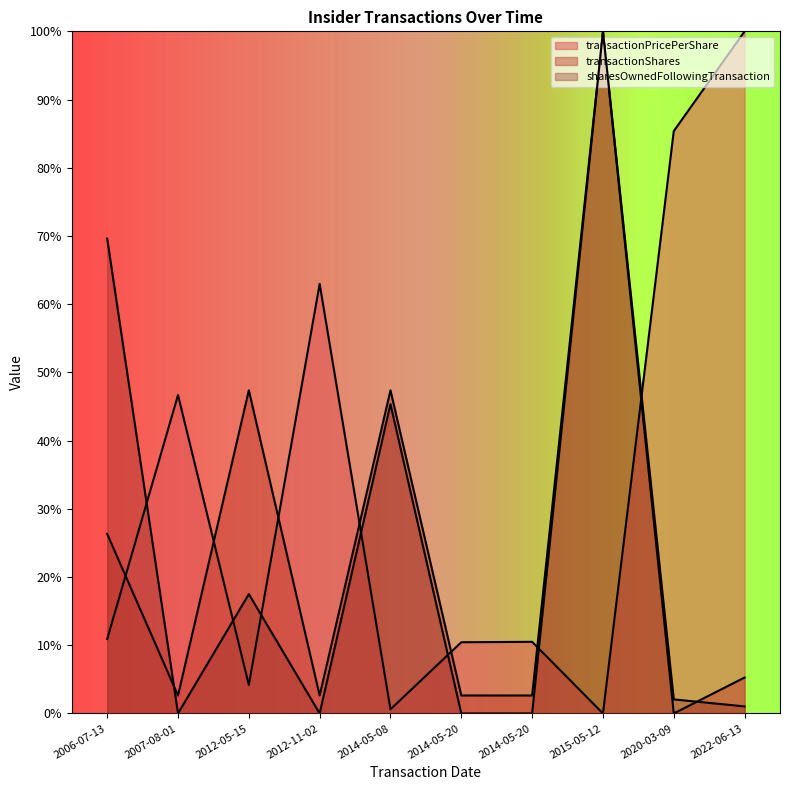

How many intersections are there between sharesOwnedFollowingTransaction and transactionShares?

2